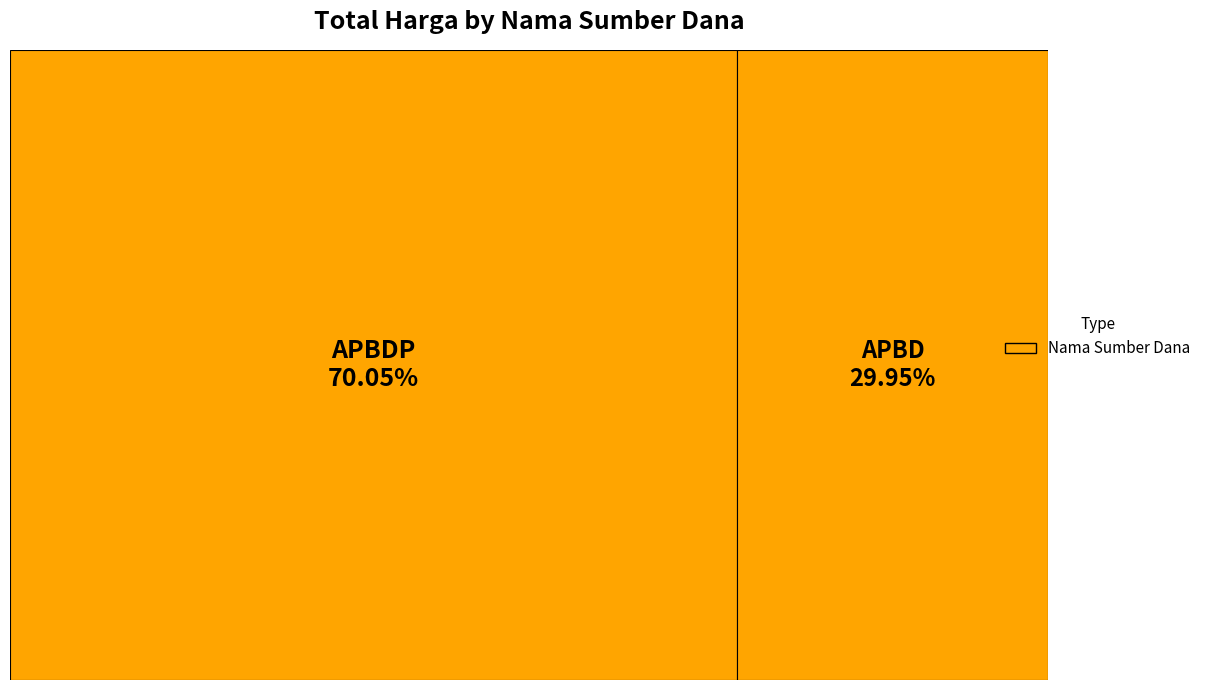

Which category has the smallest portion of the pie?

APBD